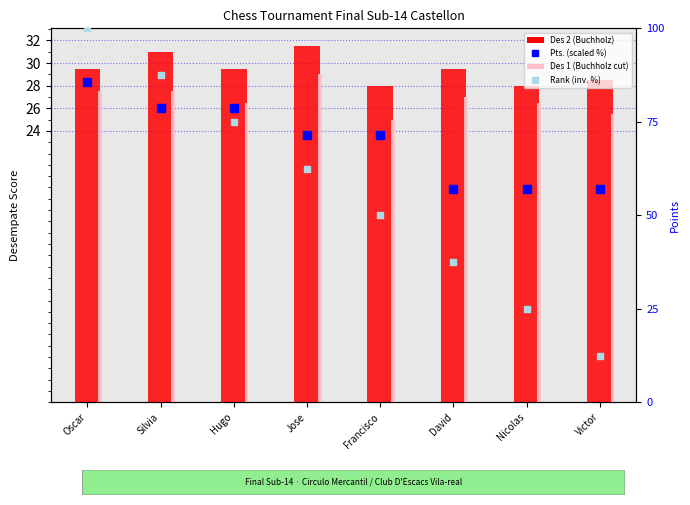

Is the value of Pts. (scaled %) at Nicolas greater than the value of Des 2 (Buchholz) at Victor?

Yes